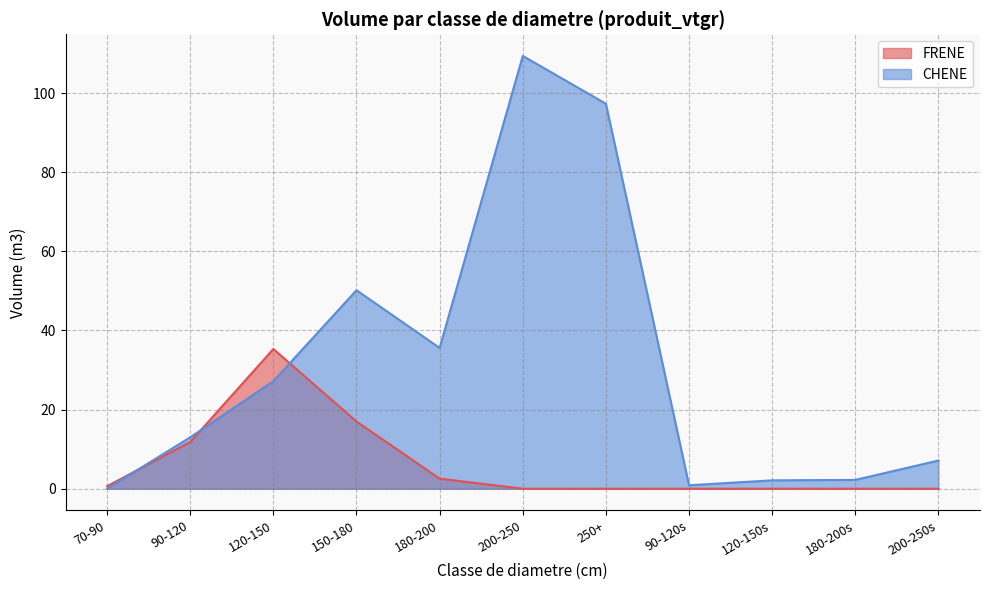

True or false: CHENE has a value of 50.2 at 150-180.

True